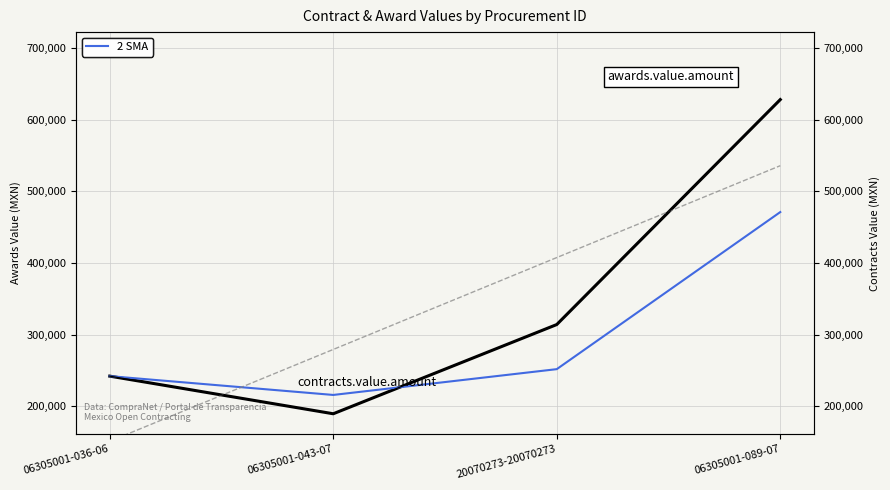

What is the label of the 4th point from the left?

06305001-089-07